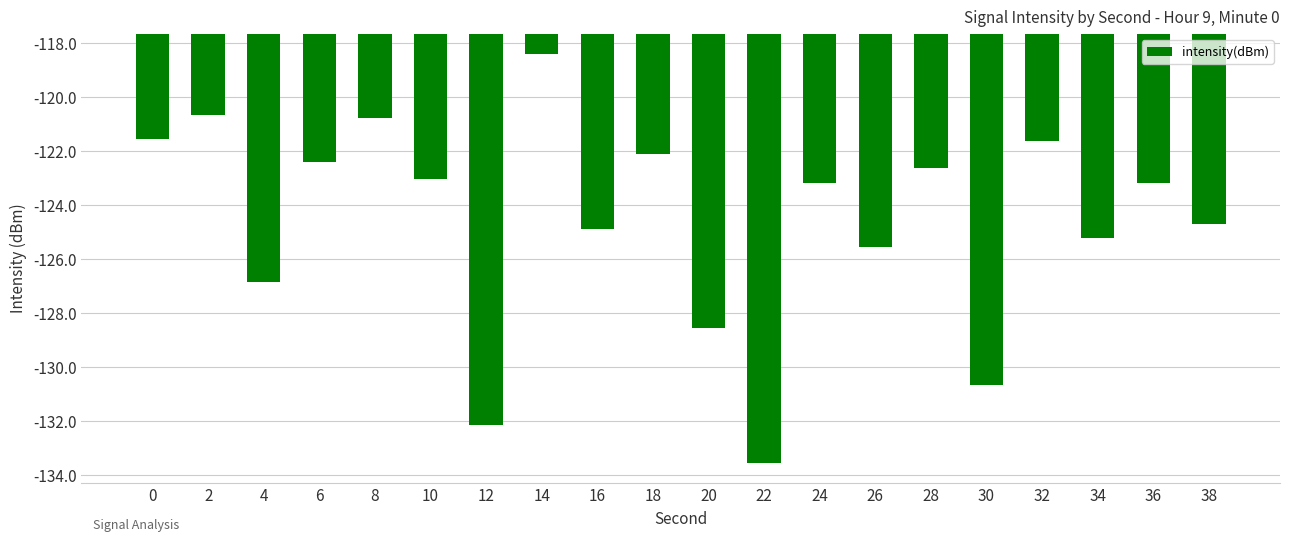

Which label corresponds to the largest value in the chart?

14